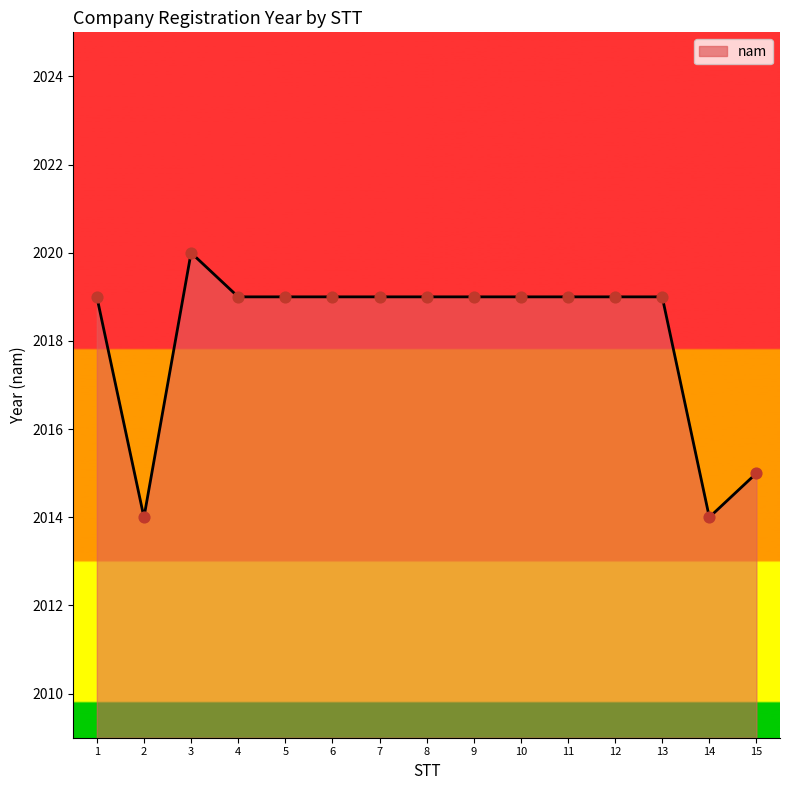

What is the change in value from 1 to 2?

-5